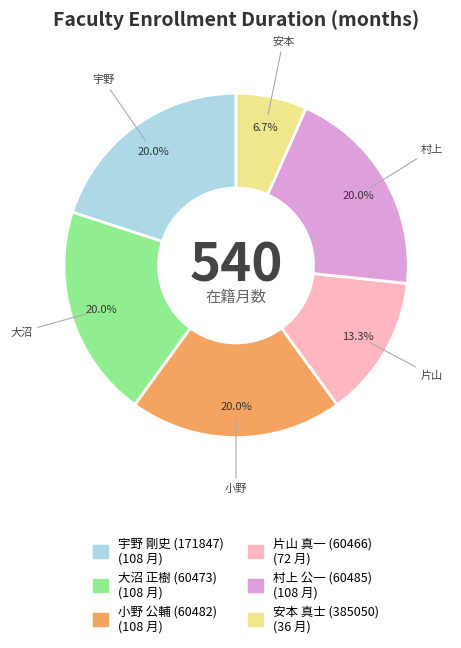

Is 大沼 正樹 (60473) the majority of the pie?

No